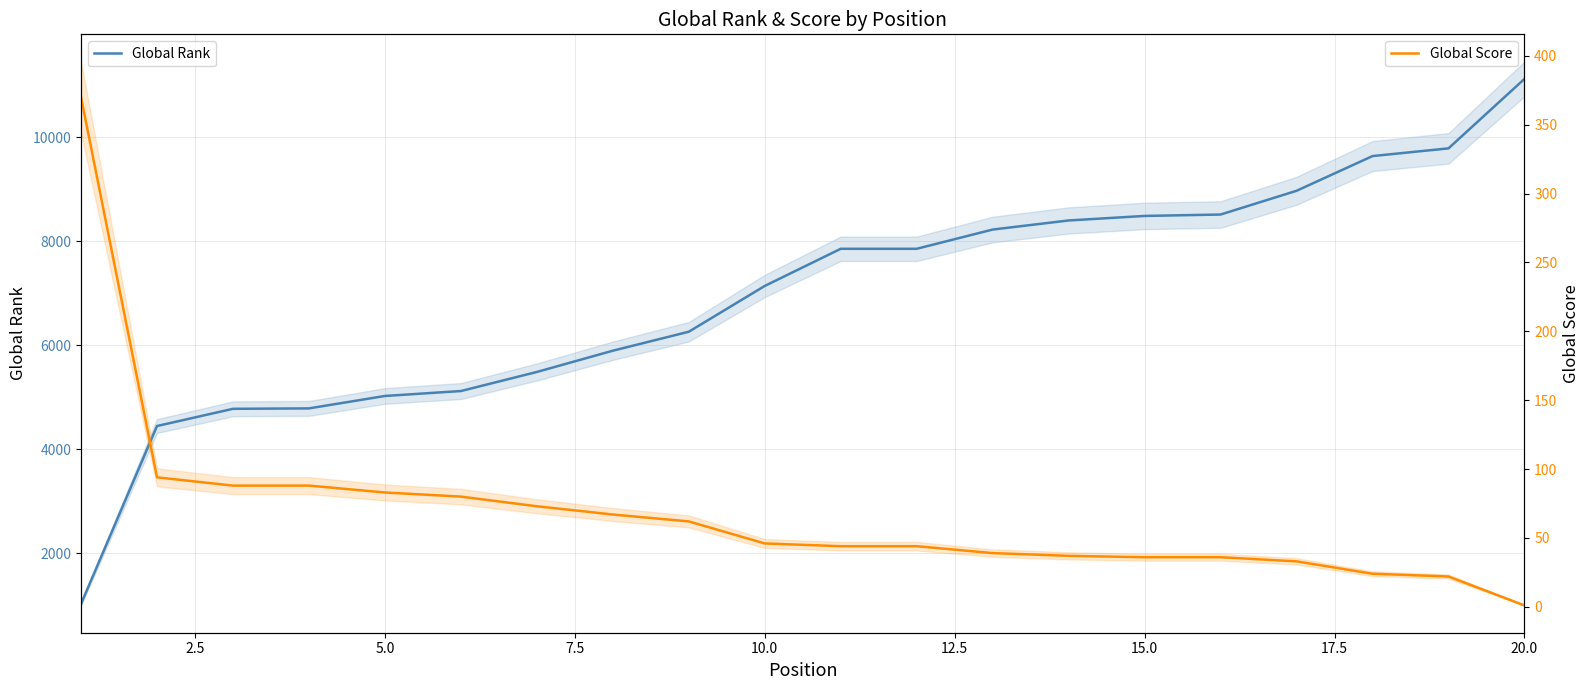

True or false: Global Score and Global Rank cross at least once.

False